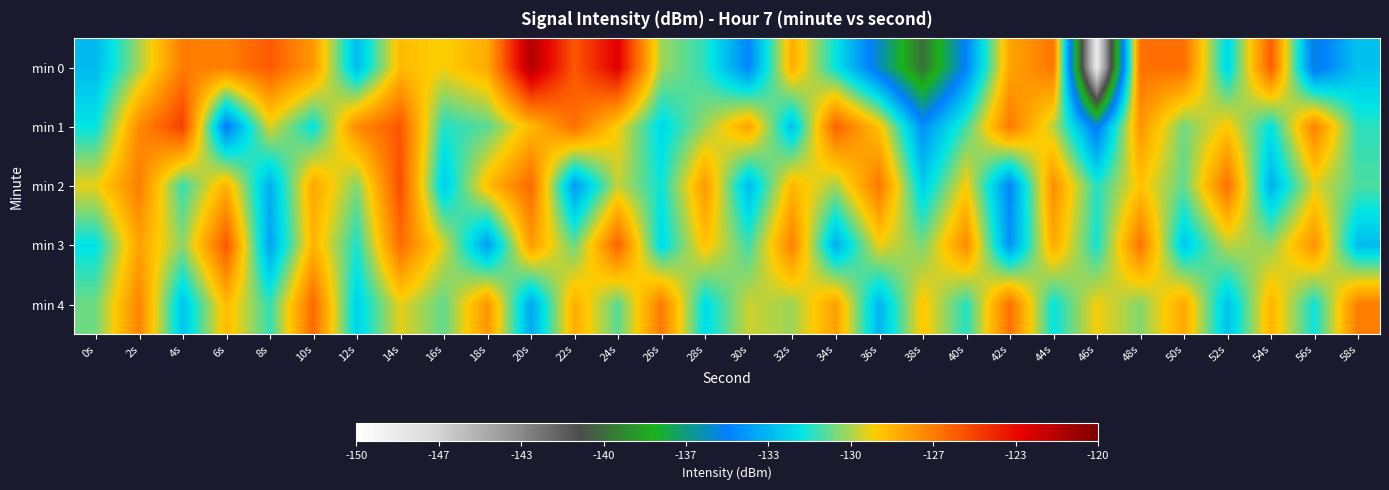

Which label corresponds to the largest value in the chart?

20s